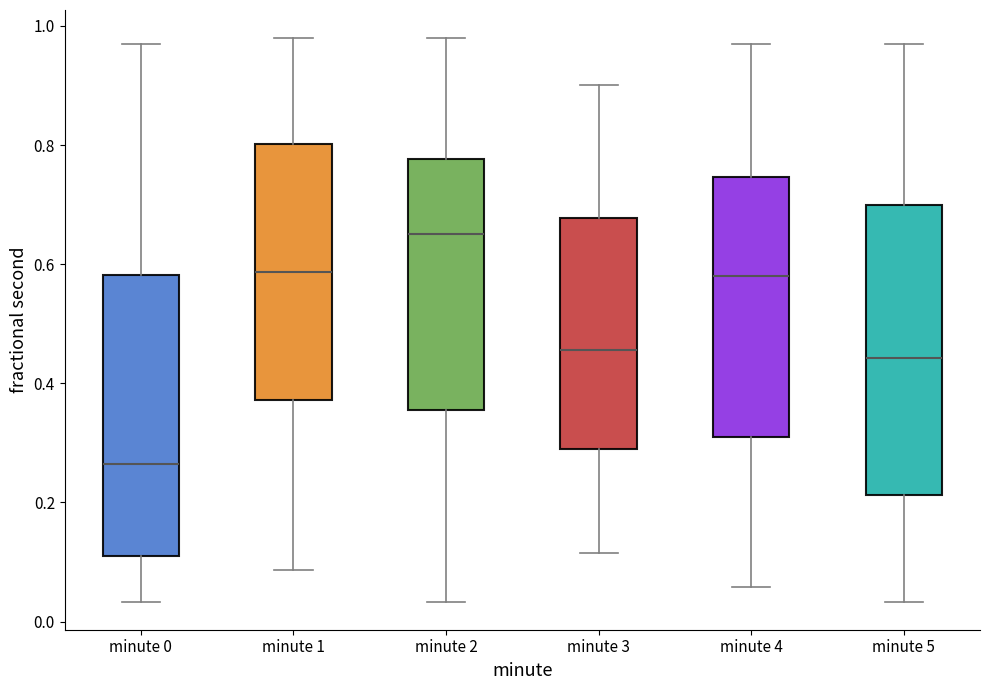

Reading left to right, read every box against the y-axis: the position of its median line, the range the box covers, and the ends of its whiskers. The values are not printed on the chart, so give them approximately, as read against the axis.

minute 0: median 0.26, box 0.12 to 0.58, whiskers 0.04 to 0.98
minute 1: median 0.58, box 0.38 to 0.80, whiskers 0.08 to 0.98
minute 2: median 0.66, box 0.36 to 0.78, whiskers 0.04 to 0.98
minute 3: median 0.46, box 0.28 to 0.68, whiskers 0.12 to 0.90
minute 4: median 0.58, box 0.30 to 0.74, whiskers 0.06 to 0.98
minute 5: median 0.44, box 0.22 to 0.70, whiskers 0.04 to 0.98